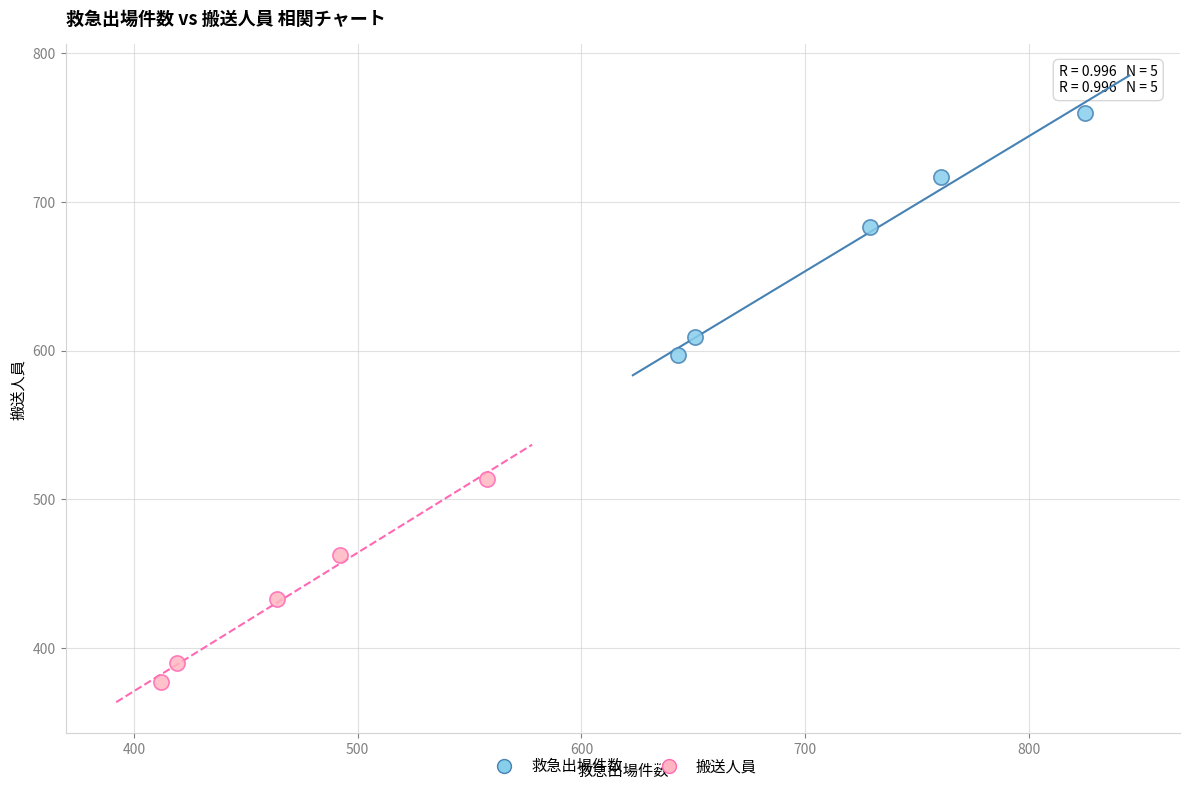

Which series contains the highest Y value?

救急出場件数